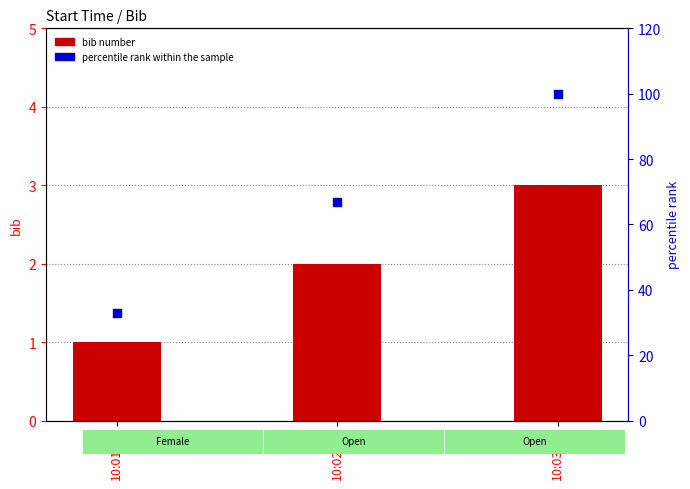

Is the value of percentile rank within the sample at 10:03:00 greater than the value of bib number at 10:03:00?

Yes